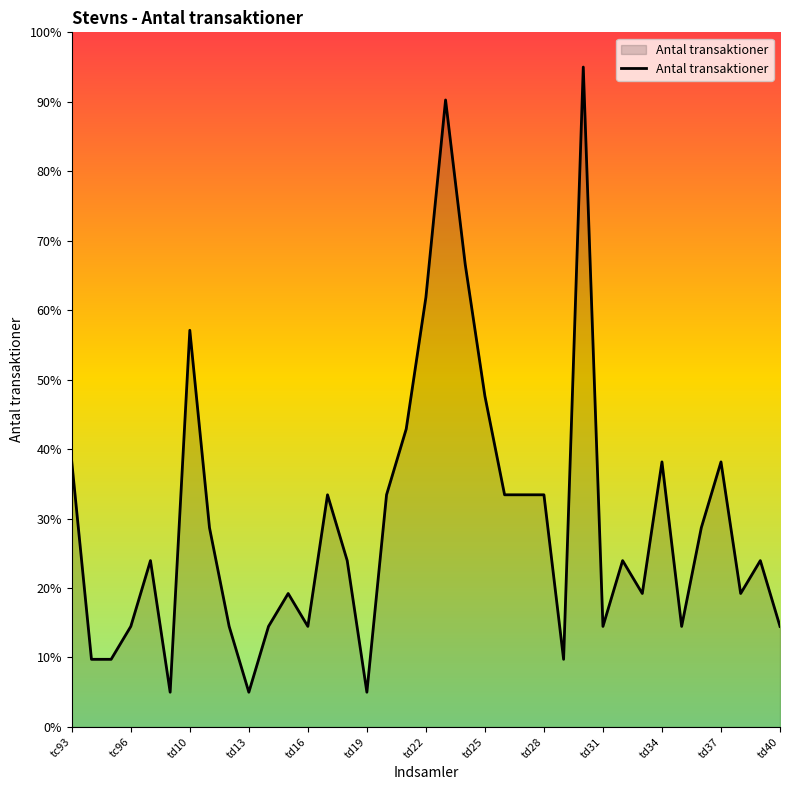

What is the smallest value displayed?

5.0